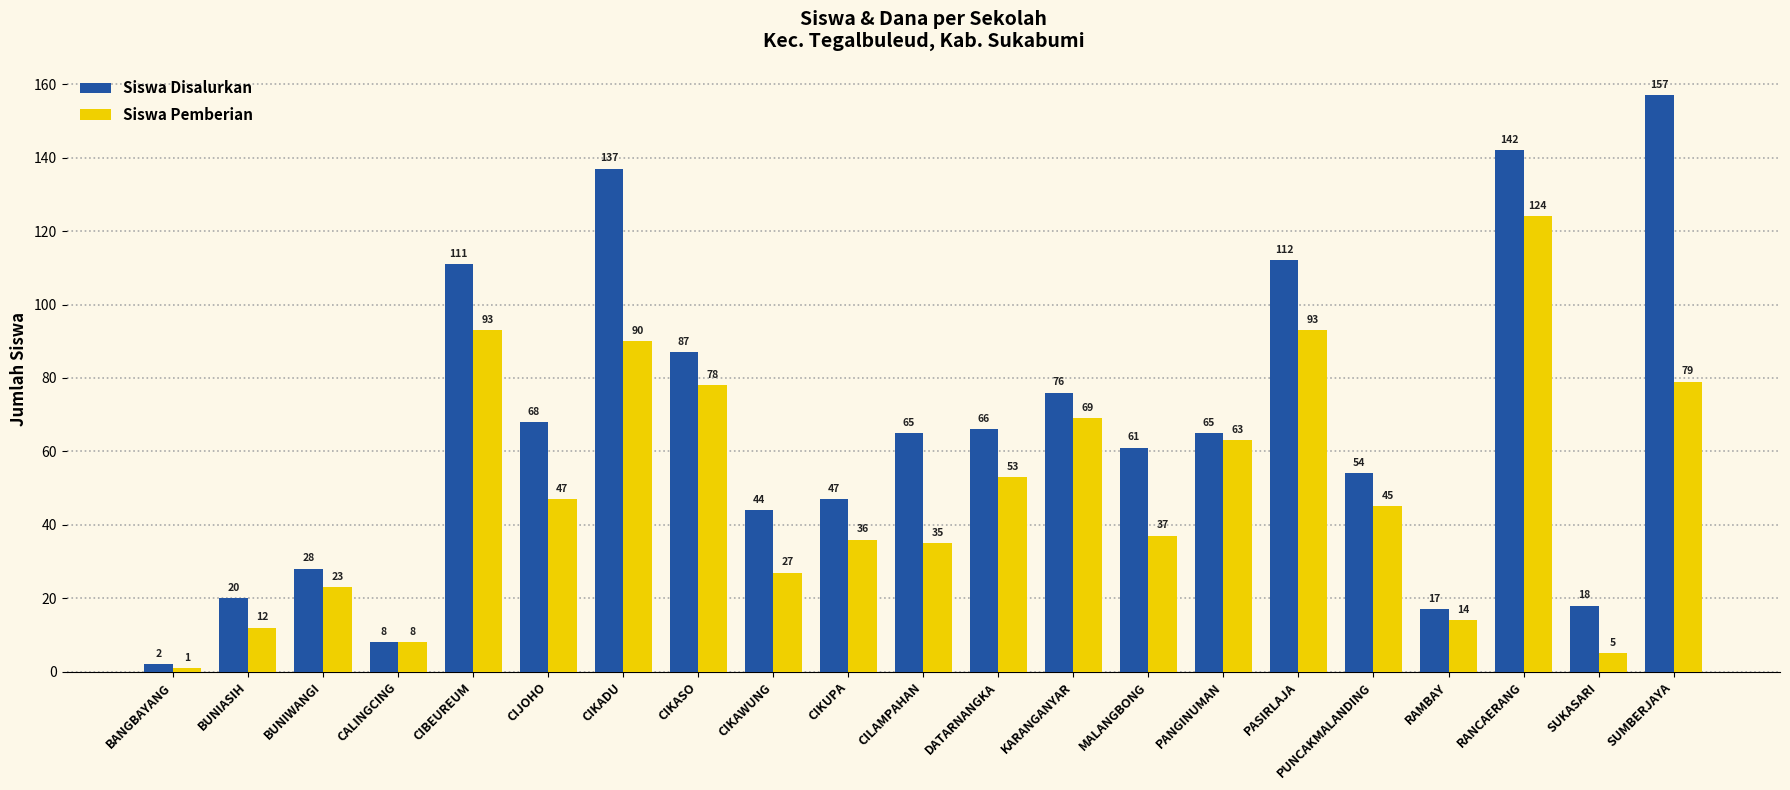

What is the total value across all series at CALINGCING?

16